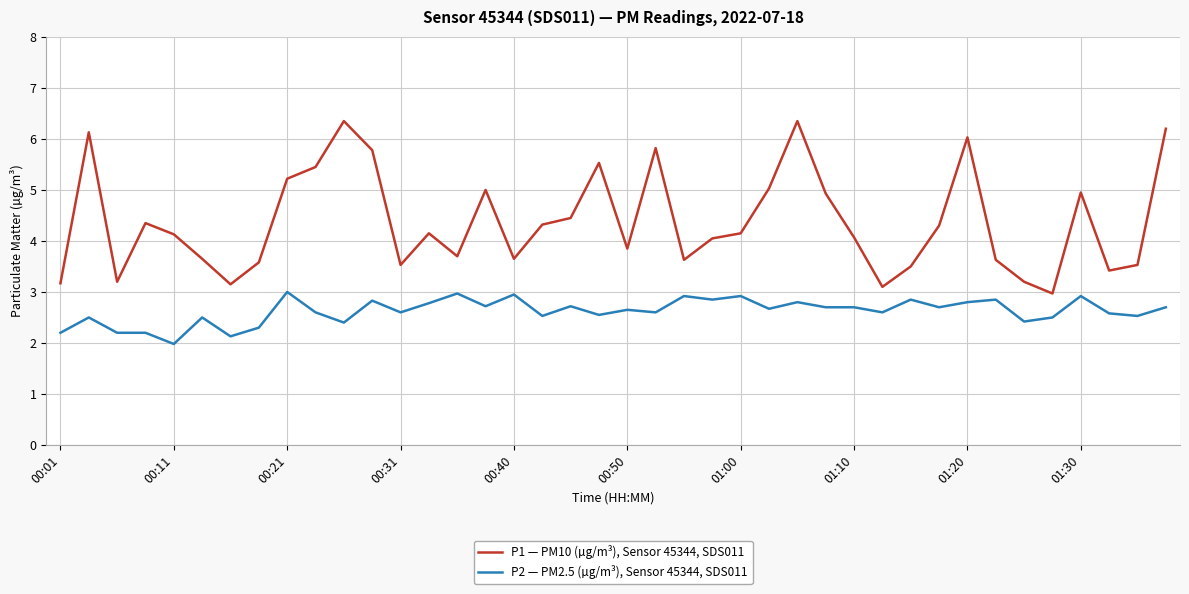

What is the lowest value of the P2 — PM2.5 (µg/m³), Sensor 45344, SDS011 series?

2.0